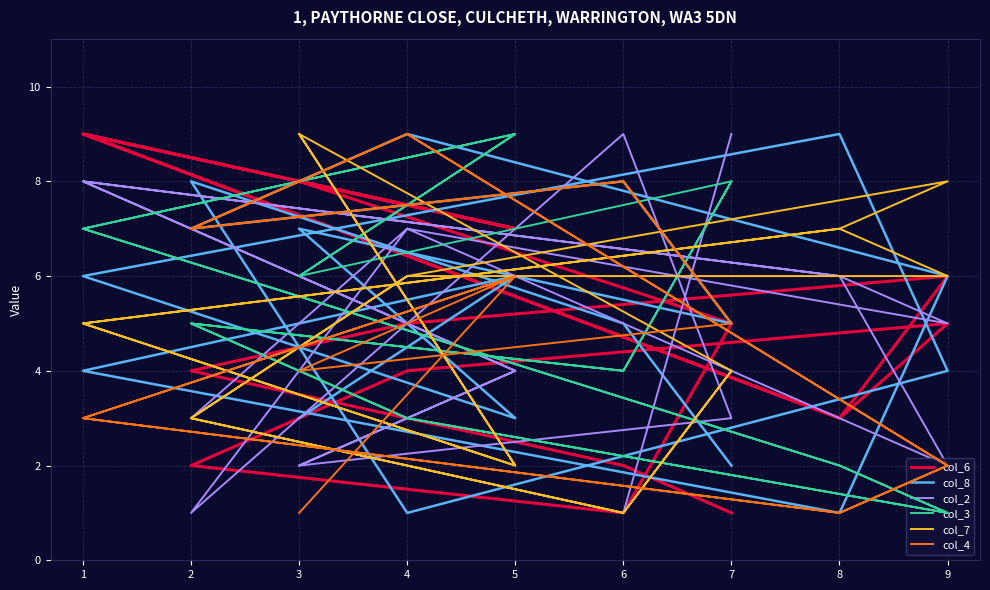

Rank the series at 3 from highest to lowest value.

col_7, col_6, col_3, col_8, col_2, col_4